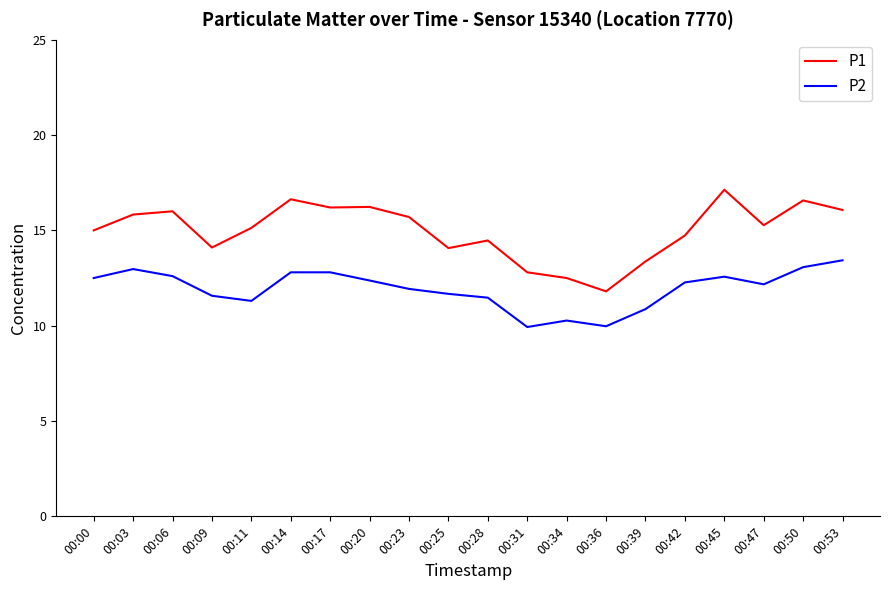

Which series has the largest total across all categories?

P1